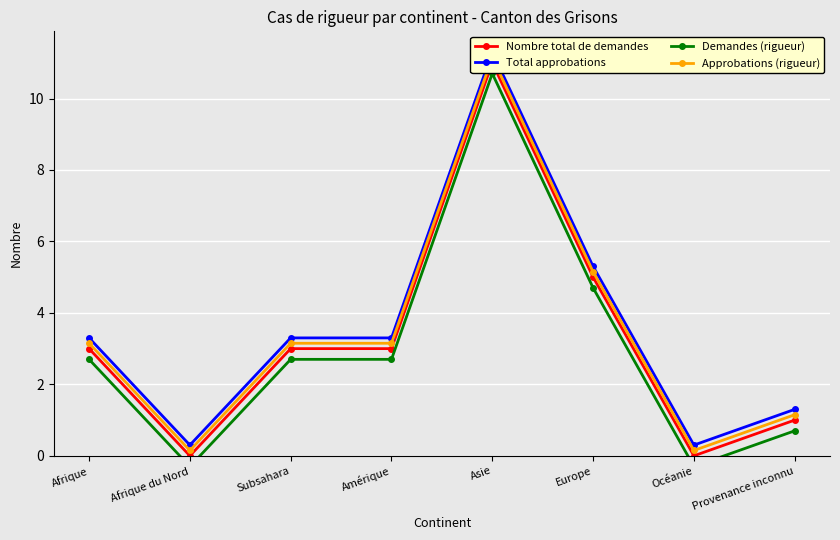

What position from the right is Europe?

3